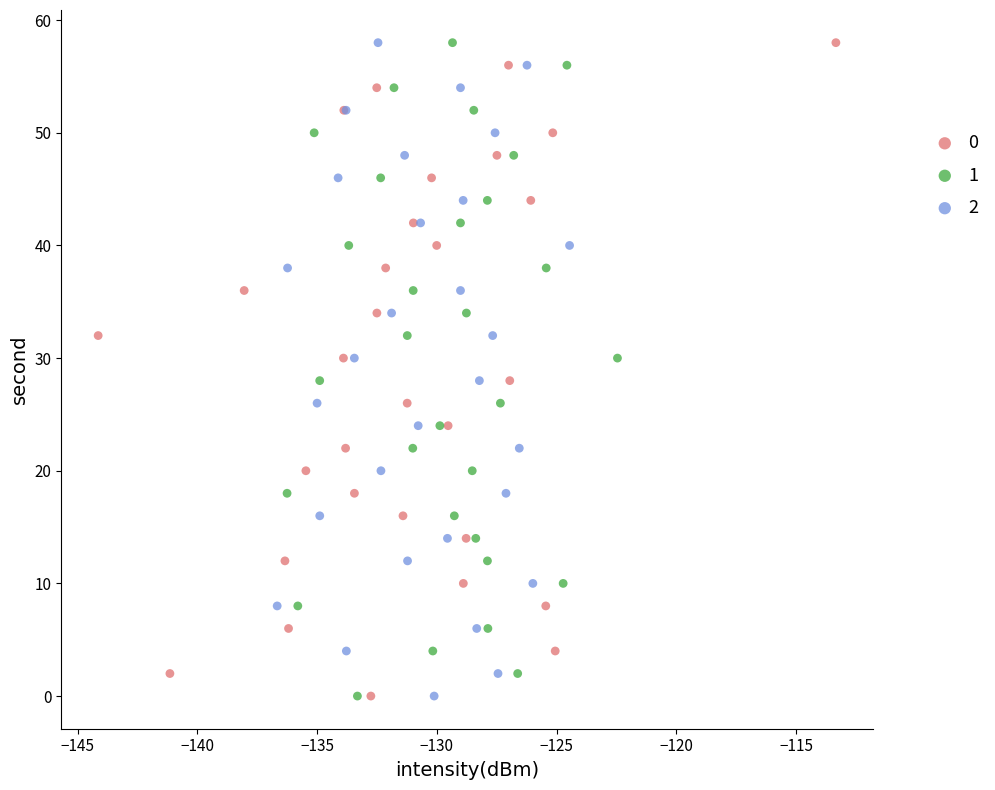

What are all the series names shown in the legend?

0, 1, 2